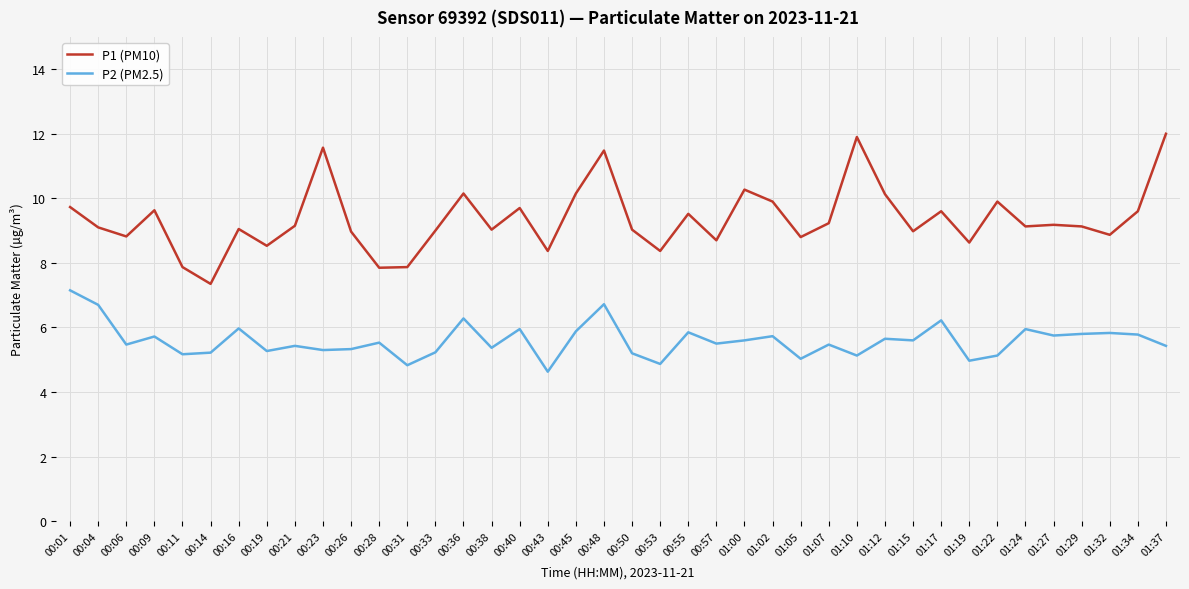

What is the approximate value of P2 (PM2.5) at 00:57?

5.5